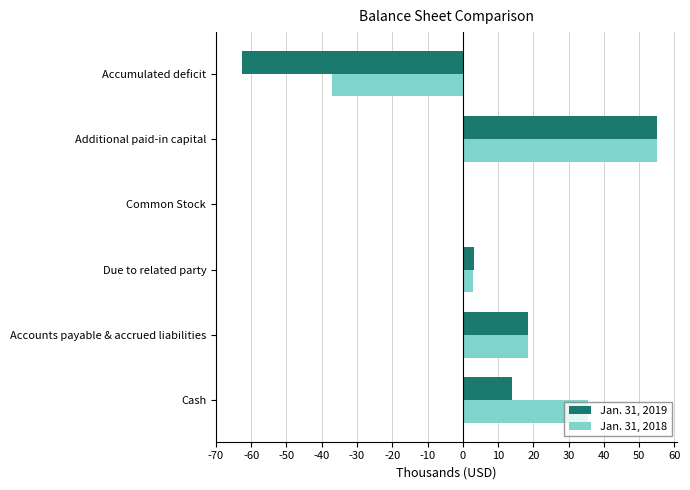

What is the value of the Jan. 31, 2019 bar at the 6th from the left?

-62586